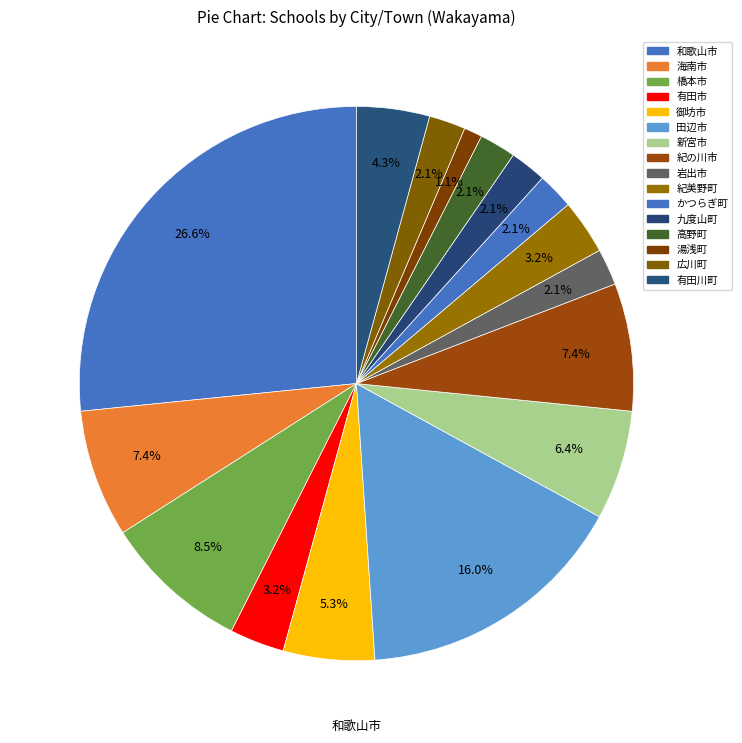

The 広川町 slice represents 1% of the pie. True or false?

False